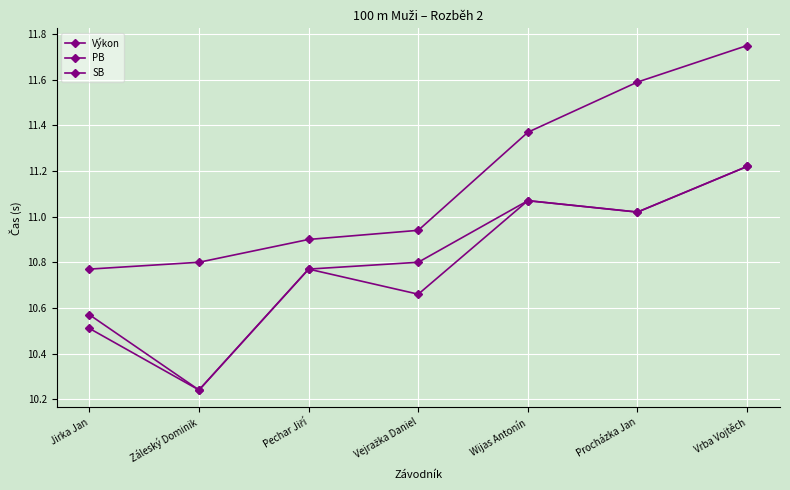

Between Wijas Antonín and Vrba Vojtěch, which series saw the biggest shift?

Výkon